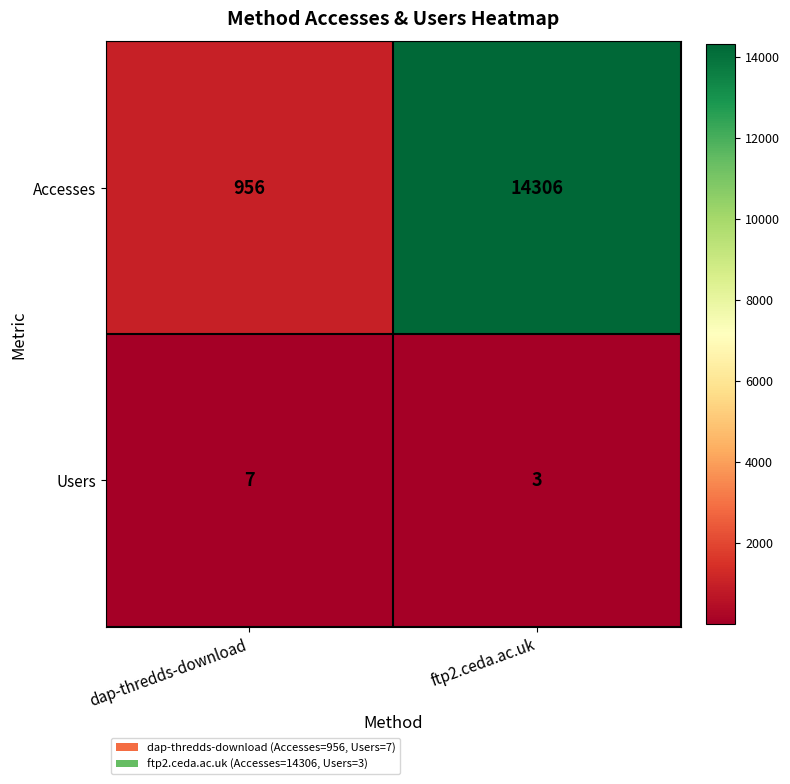

At which label is Accesses closest to 7631?

dap-thredds-download